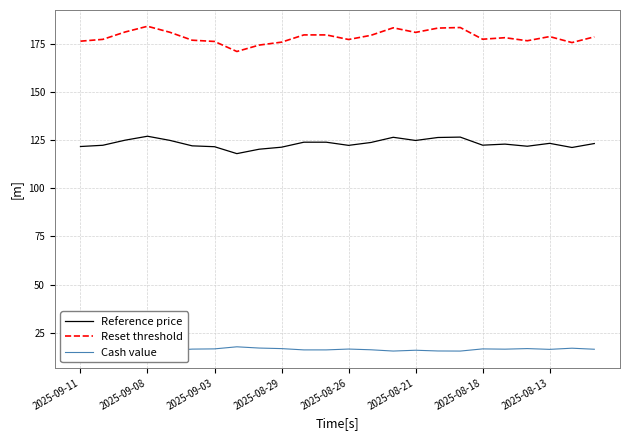

What is the difference between the maximum and minimum values in the Reference price series?

9.1